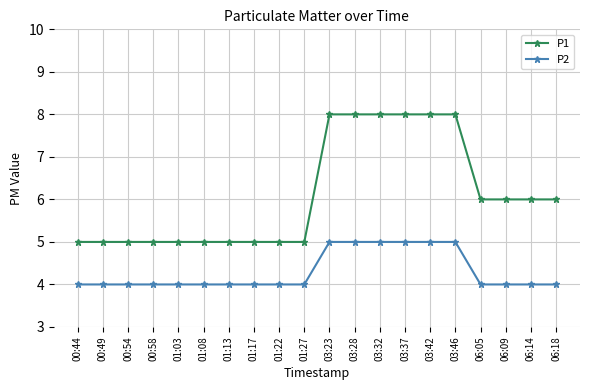

What is the difference between the maximum and second lowest values in the P2 series?

1